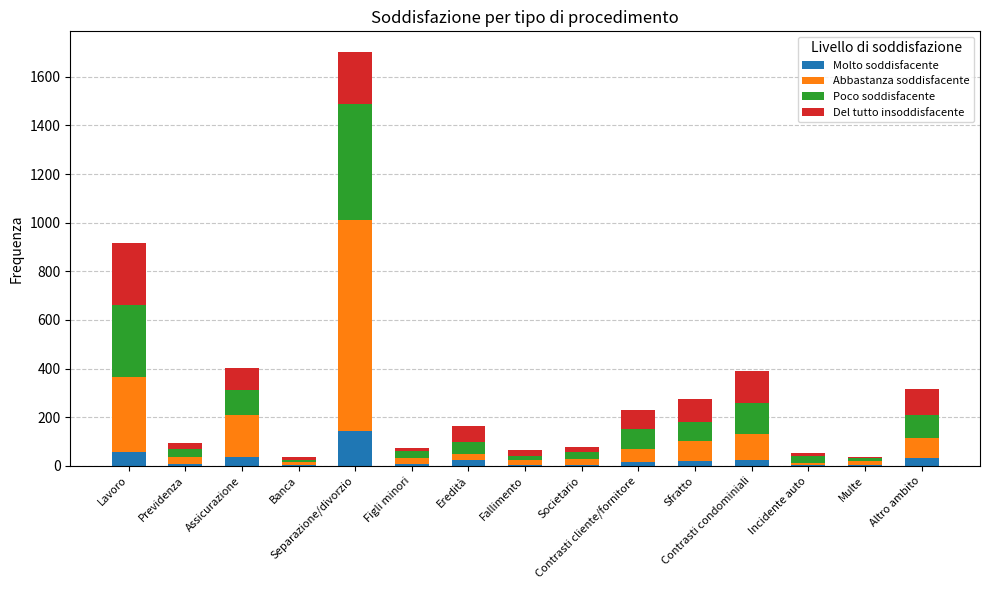

Does the chart contain stacked bars?

Yes